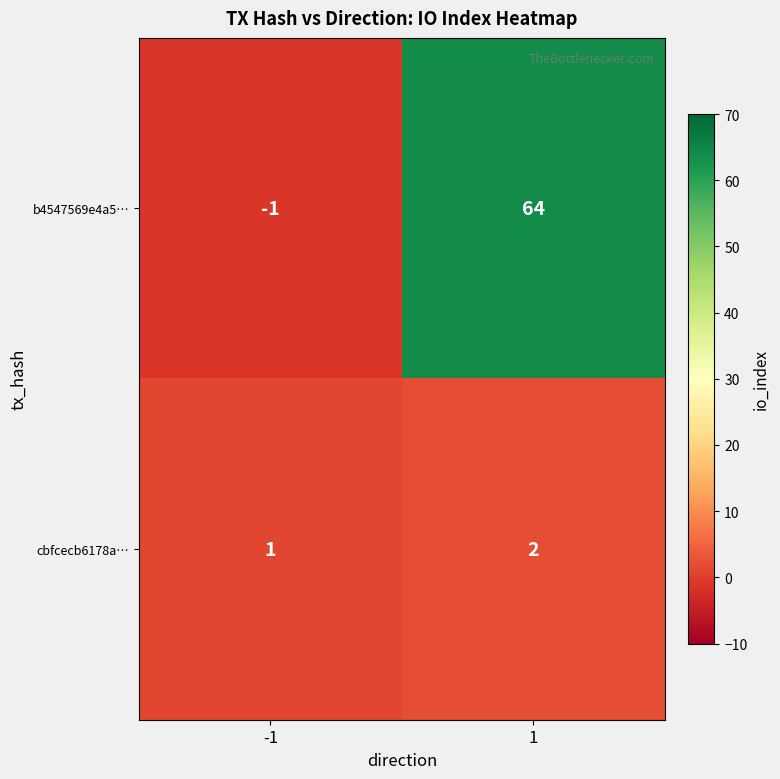

What is the difference between the highest and lowest values at 1?

62